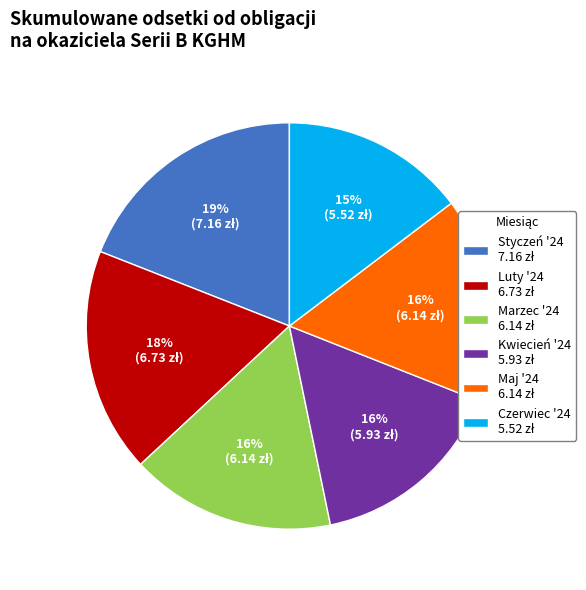

To the nearest percent, what is the difference between the largest and smallest slice percentages?

4%